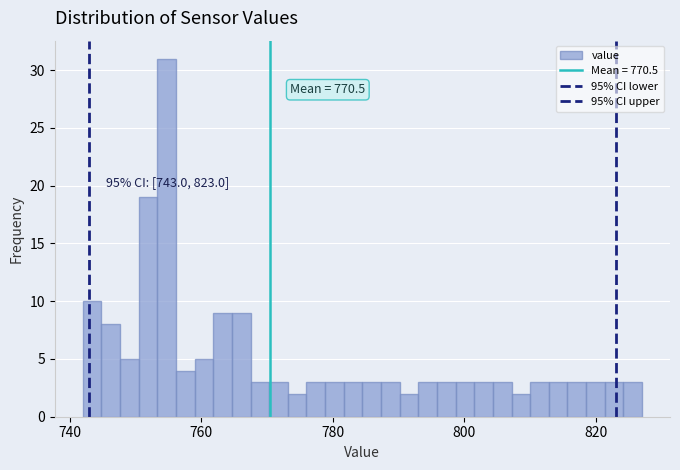

Around what value on the x-axis is the tallest bar? Give the approximate position of its centre, as read against the axis.

754